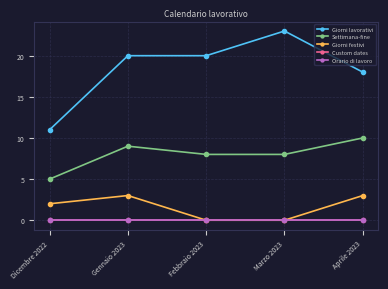

Does the chart have visible grid lines?

Yes